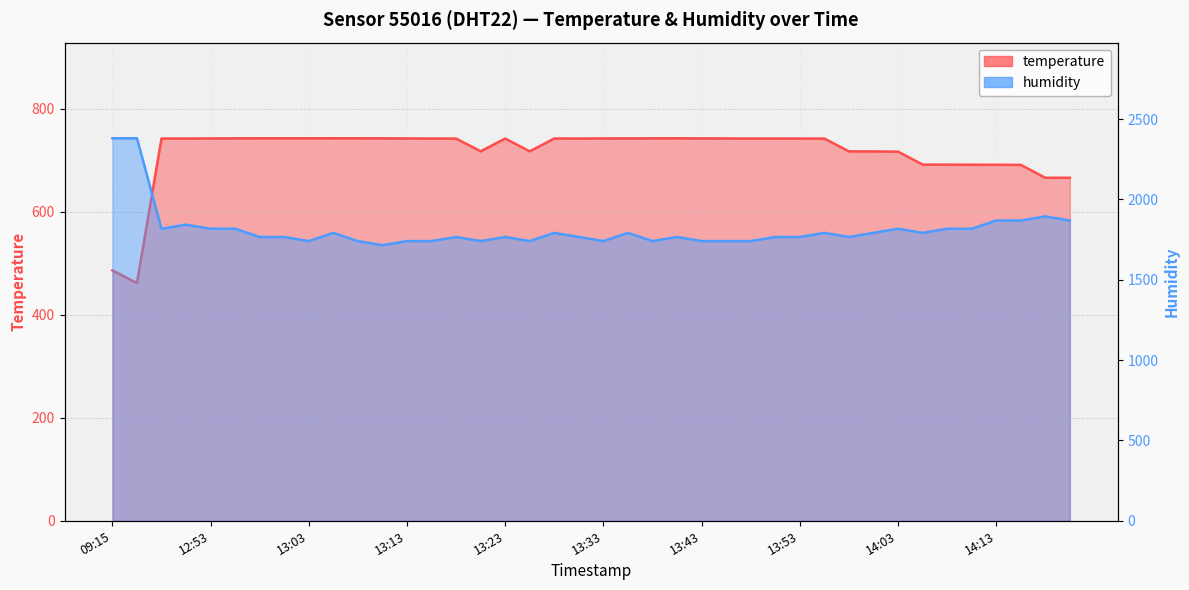

Count the number of data series in this chart.

2